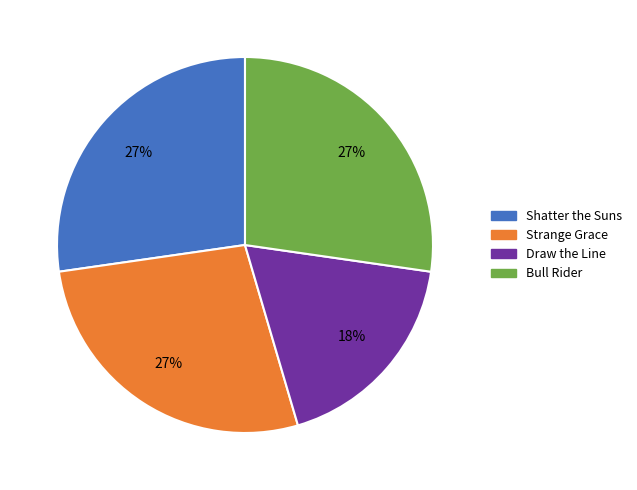

Which category has the smallest portion of the pie?

Draw the Line